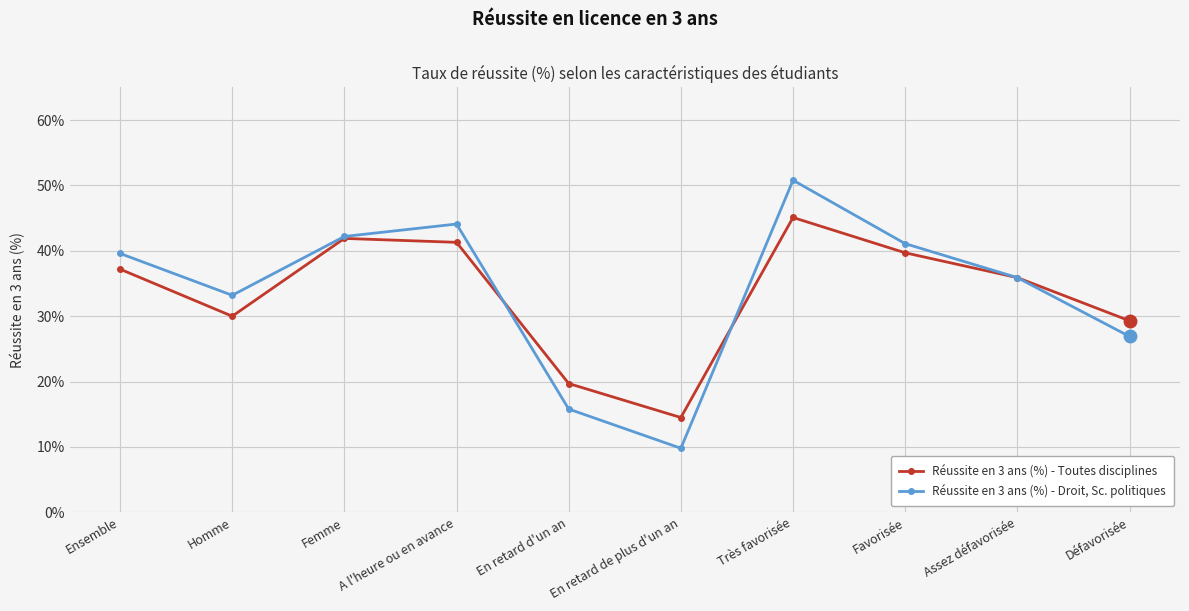

Is the value of Réussite en 3 ans (%) - Toutes disciplines at A l'heure ou en avance greater than the value of Réussite en 3 ans (%) - Droit, Sc. politiques at Très favorisée?

No